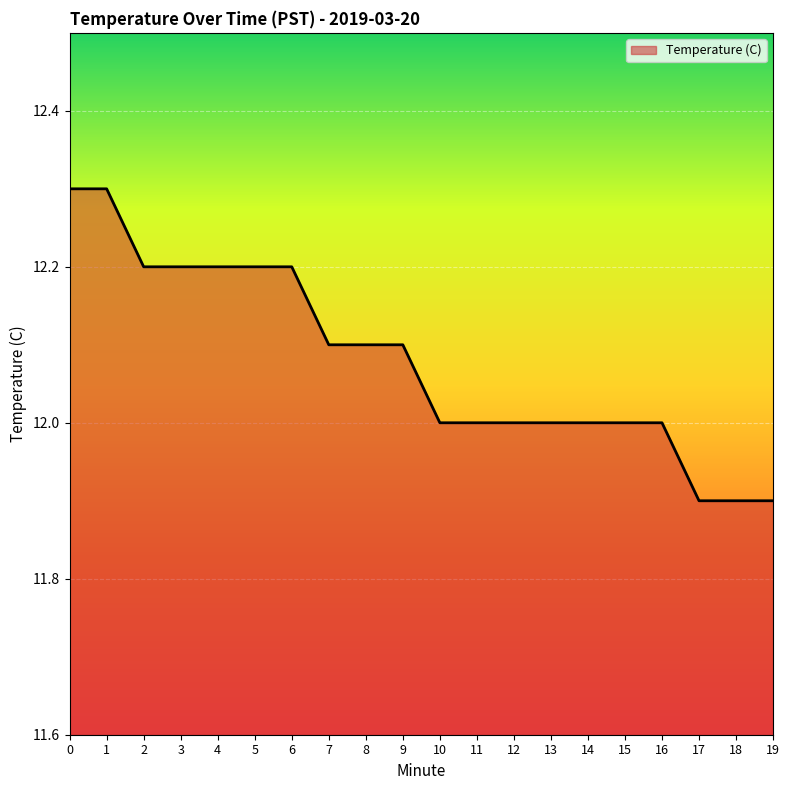

Is it true that the value at 1 is 12.3?

True